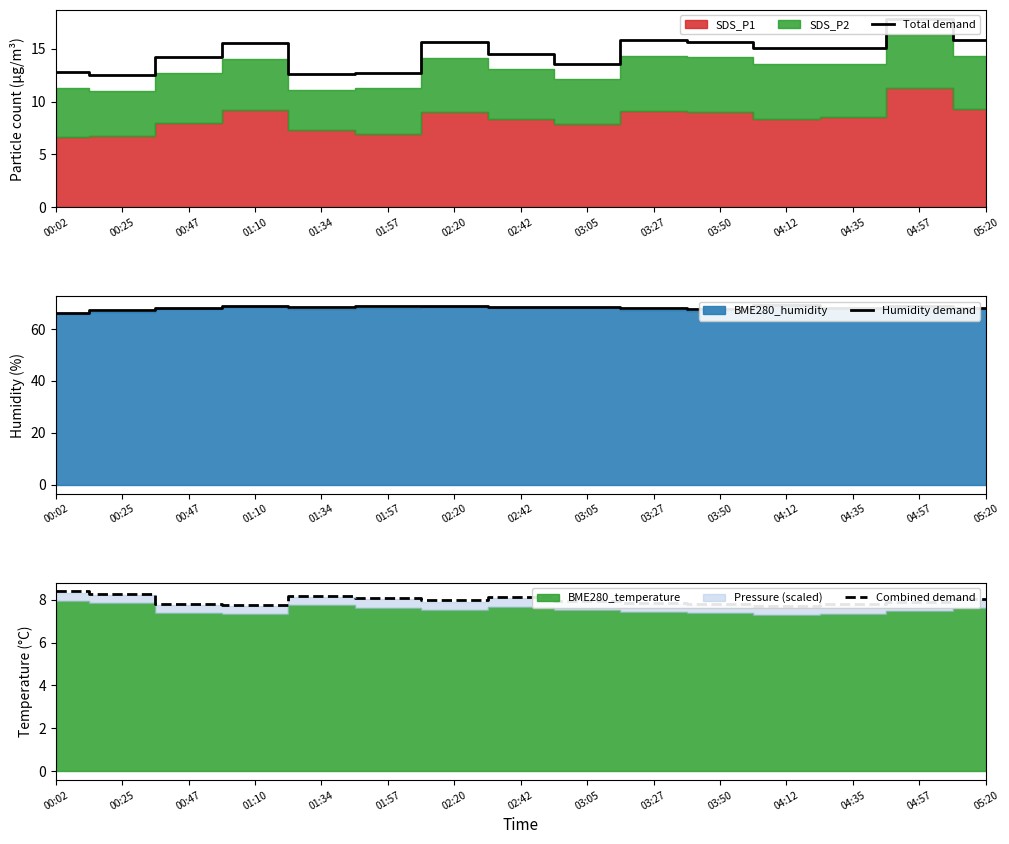

What is the label of the 9th point from the left?

03:05